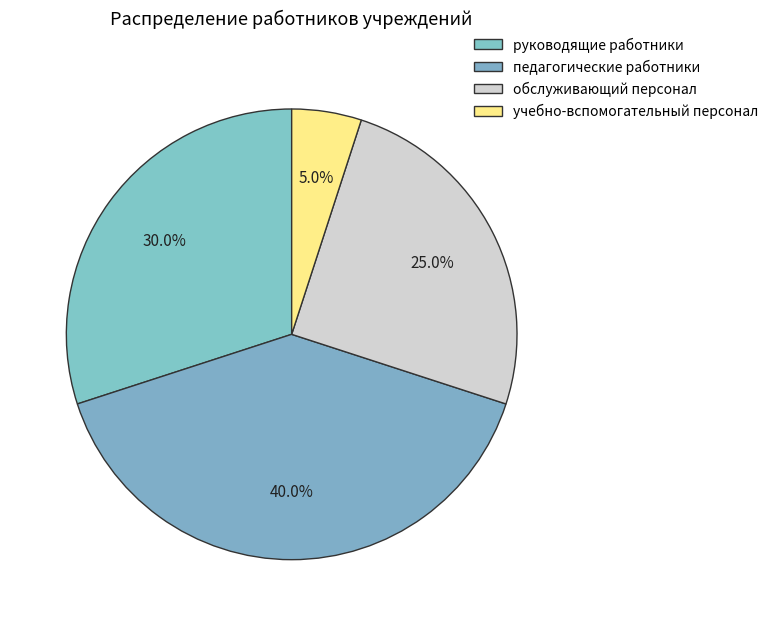

What is the smallest slice in the pie chart?

учебно-вспомогательный персонал